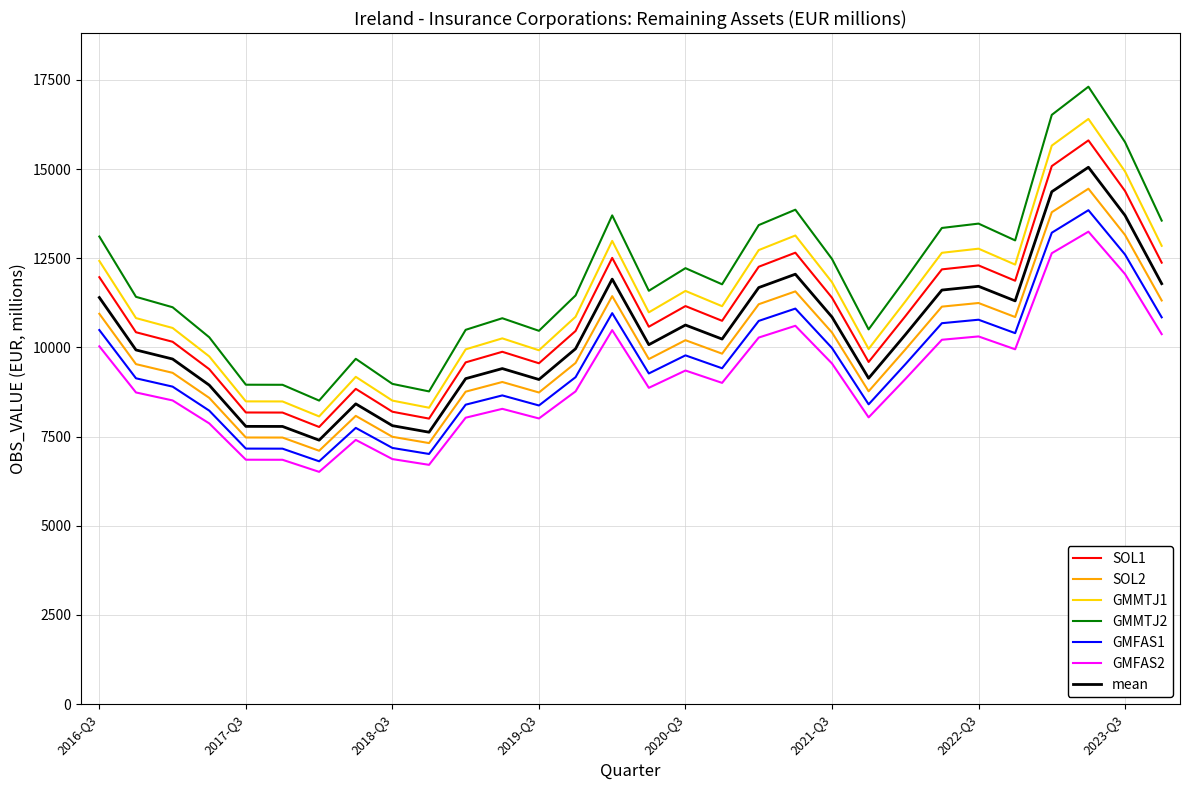

Which series has the widest spread of values?

GMMTJ2